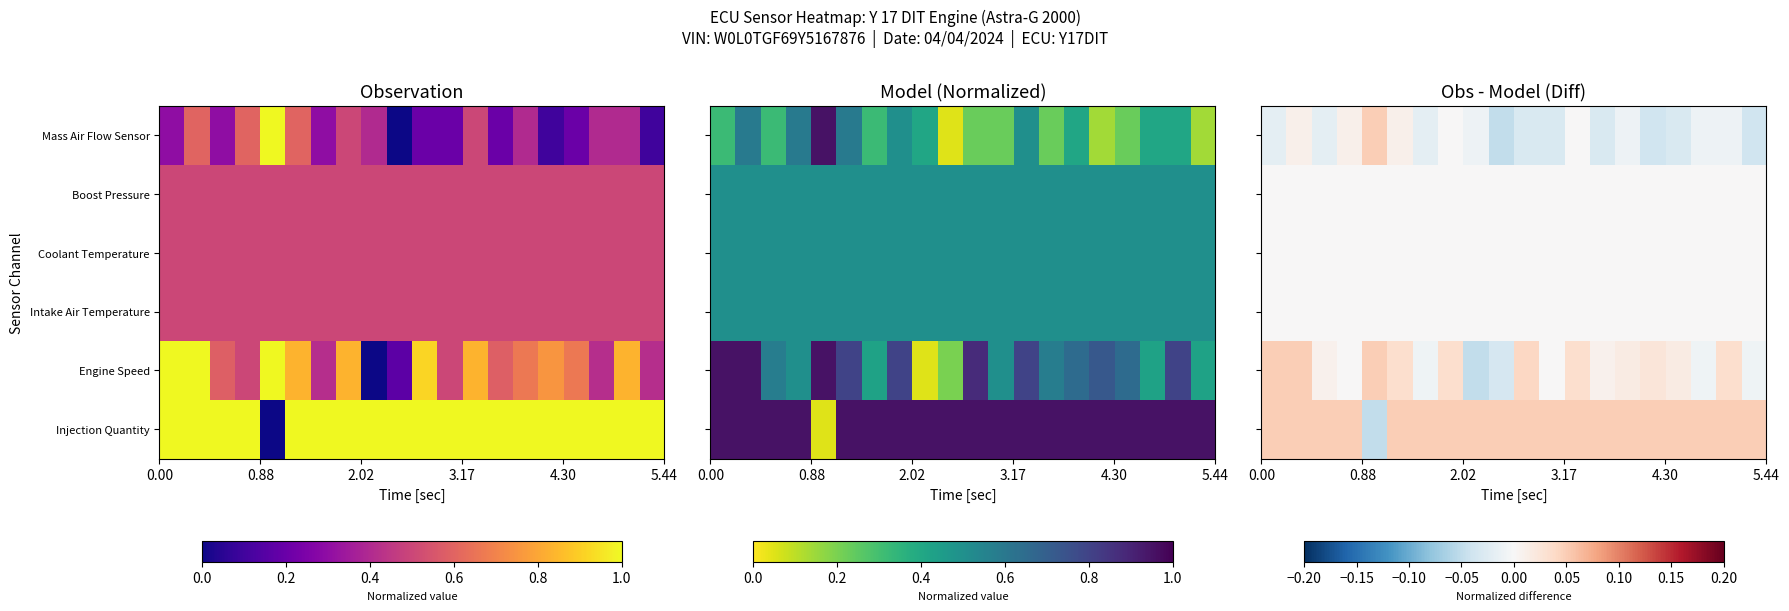

Which series has the largest range (max minus min)?

Mass Air Flow Sensor